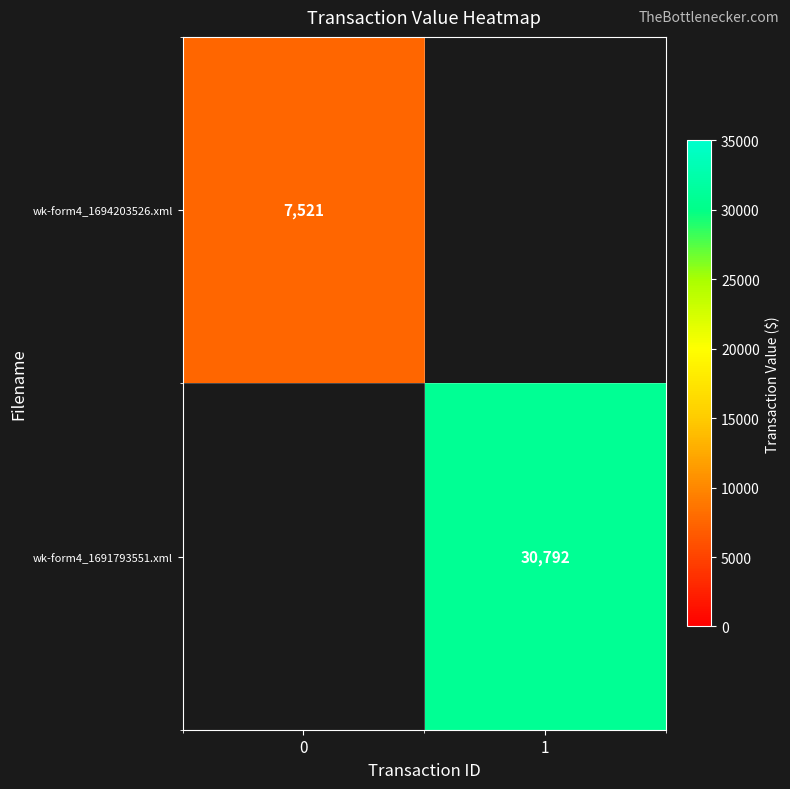

The value of wk-form4_1691793551.xml at 1 is 48182. True or false?

False